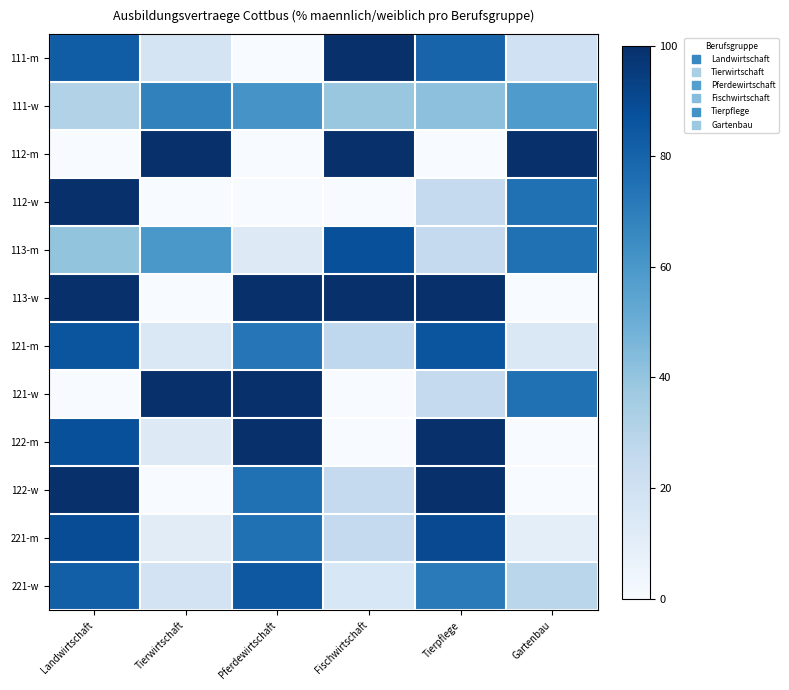

At how many categories does at least one series exceed 92?

6